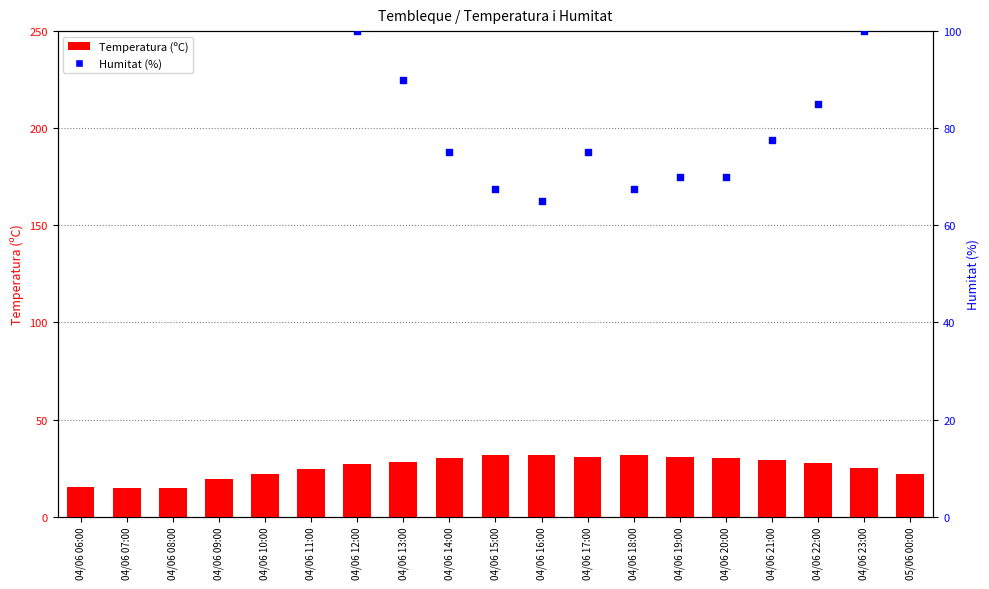

Which series reaches the maximum Y coordinate?

Humitat (%)